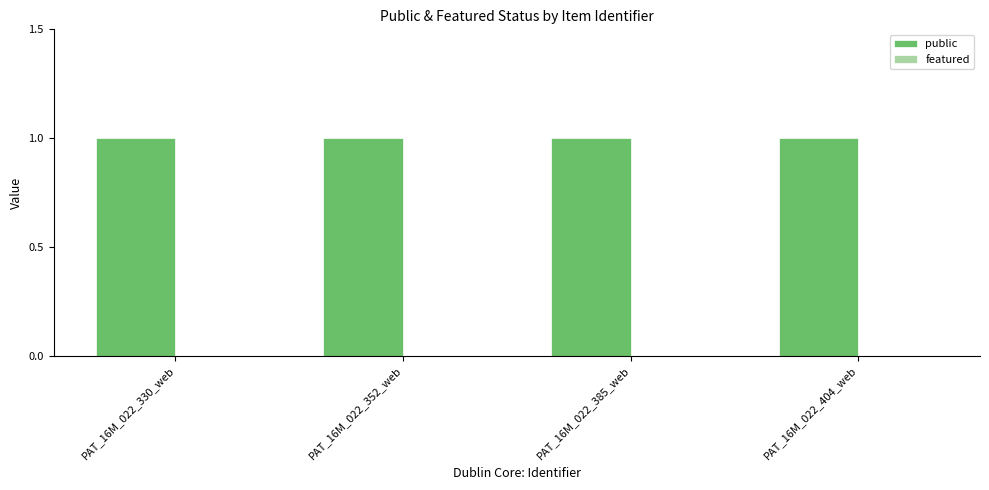

How many bars are there in each group?

2